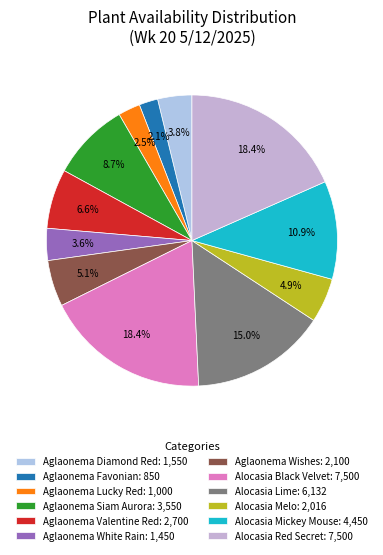

Count the number of slices in the pie.

12